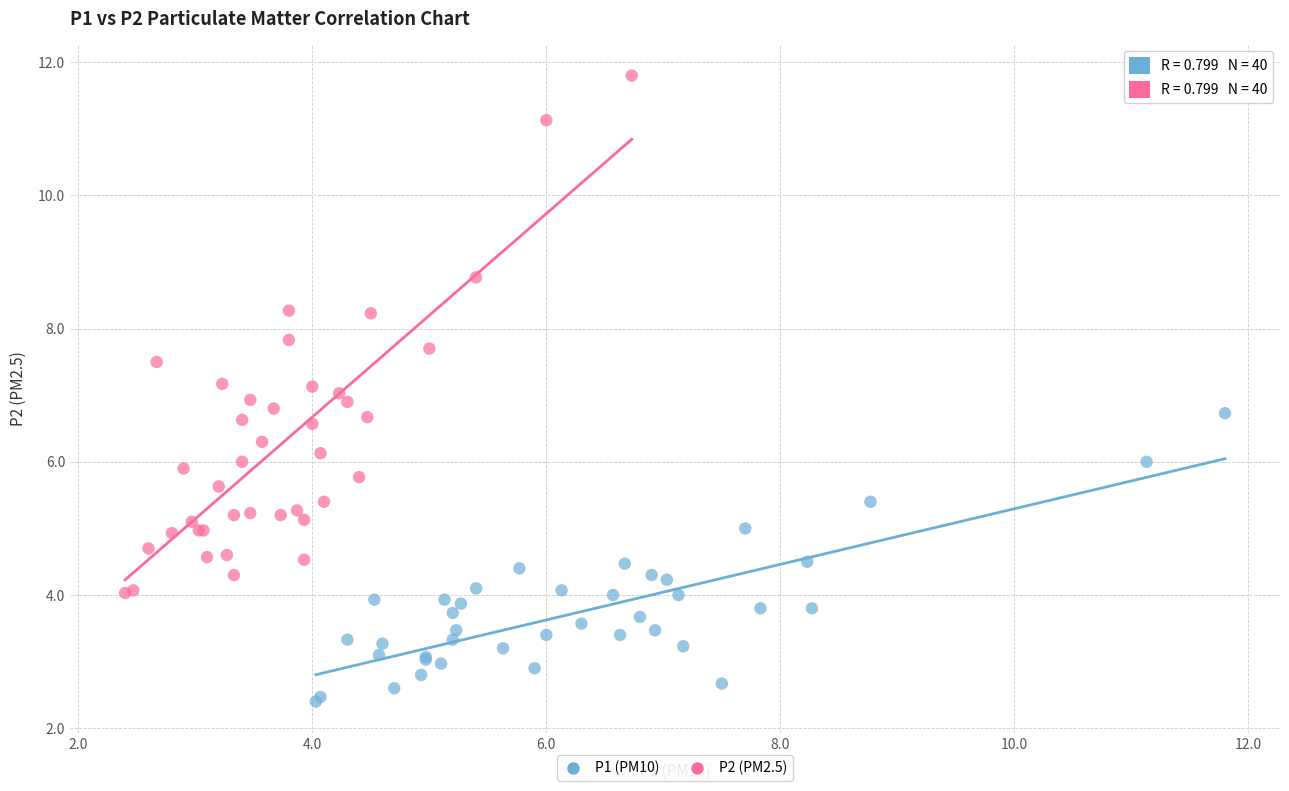

Which series contains the highest Y value?

P2 (PM2.5)